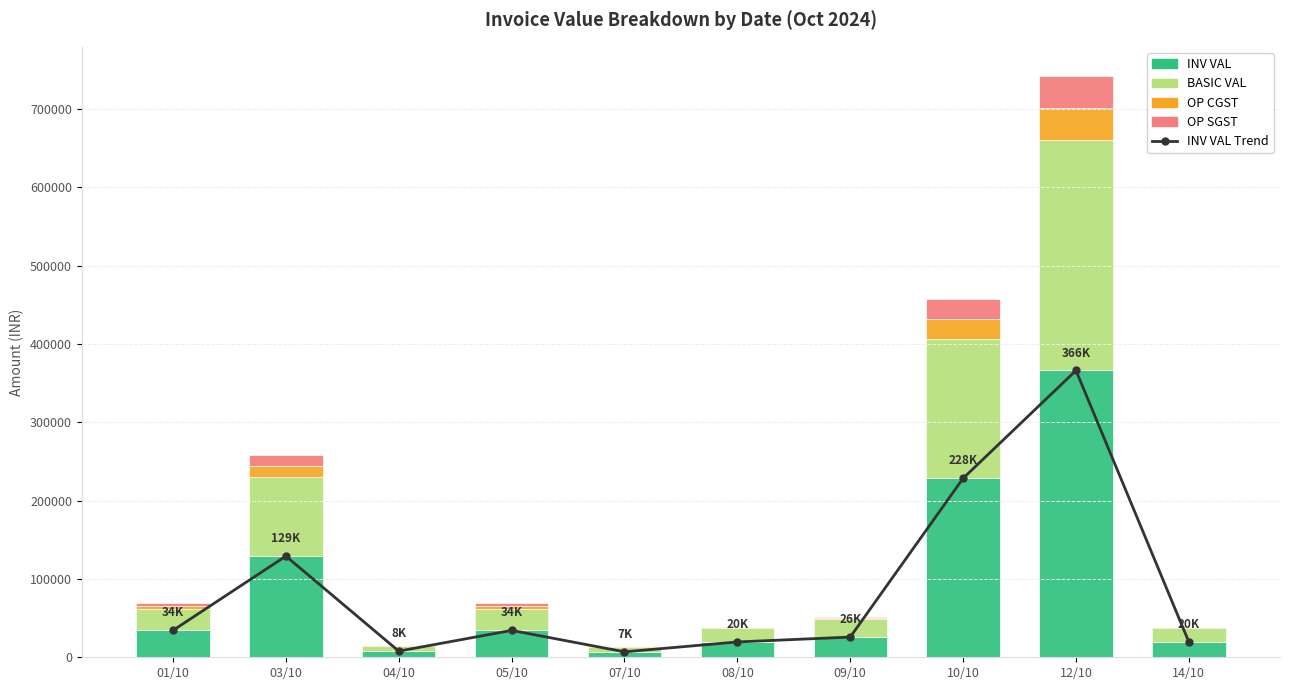

Where is OP SGST nearest to the value 20786?

10/10